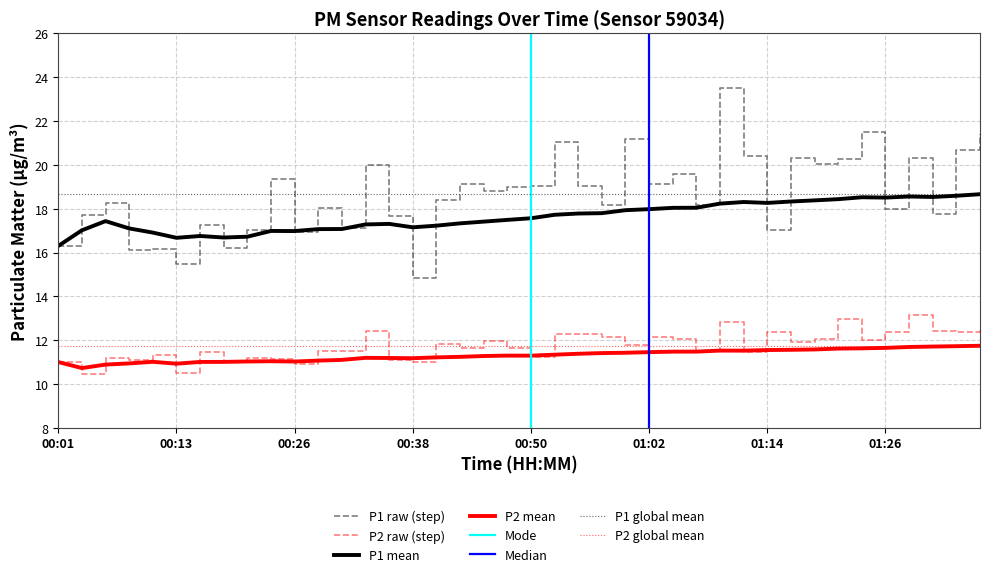

List the labels in order of P1 value, smallest first.

00:38, 00:13, 00:08, 00:11, 00:18, 00:01, 00:26, 00:21, 01:14, 00:30, 00:16, 00:35, 00:04, 01:31, 01:26, 00:28, 00:57, 01:07, 00:06, 00:40, 00:45, 00:47, 00:50, 00:55, 00:42, 01:02, 00:23, 01:04, 00:33, 01:19, 01:21, 01:16, 01:29, 01:12, 01:34, 00:52, 00:59, 01:36, 01:24, 01:09